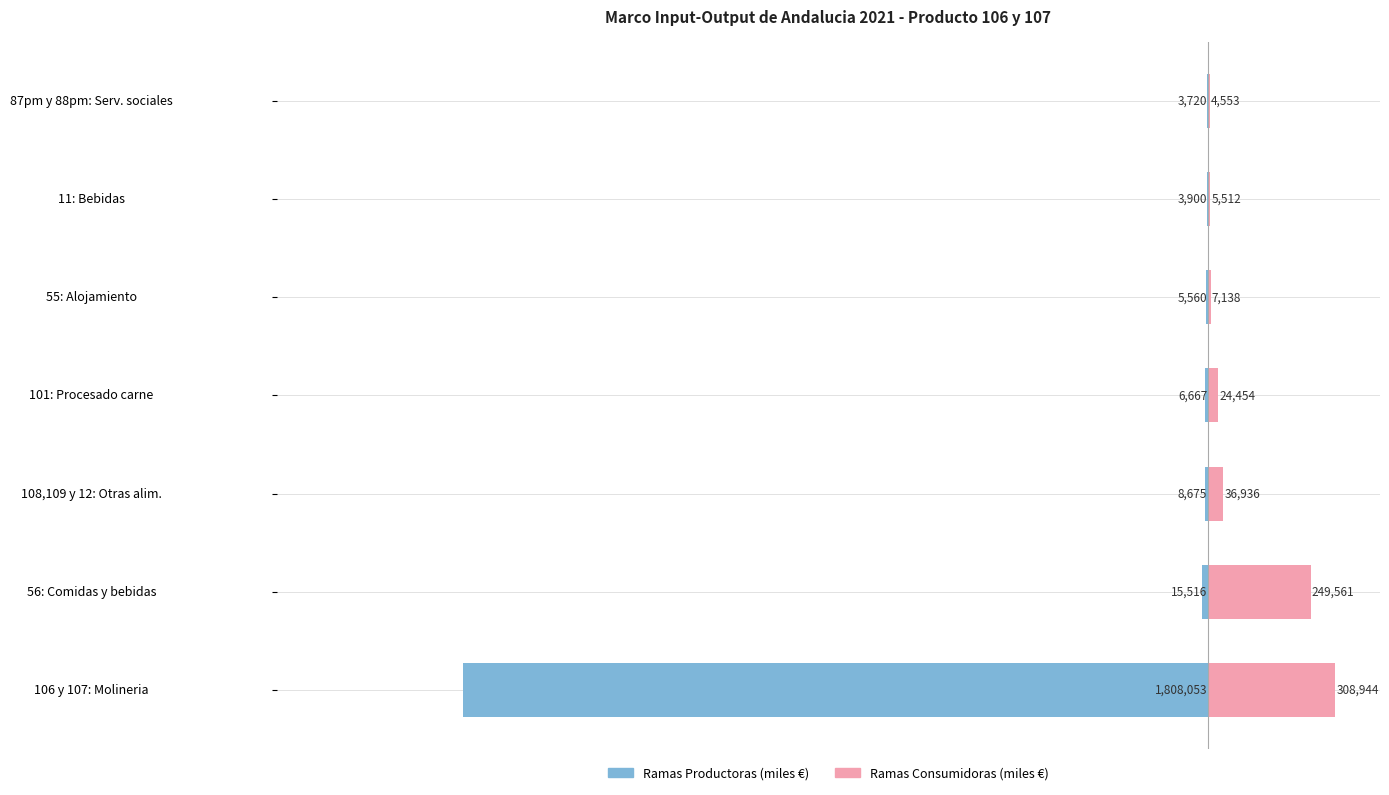

At 55: Alojamiento, list the series in order from smallest to largest.

Ramas Productoras (miles €), Ramas Consumidoras (miles €)